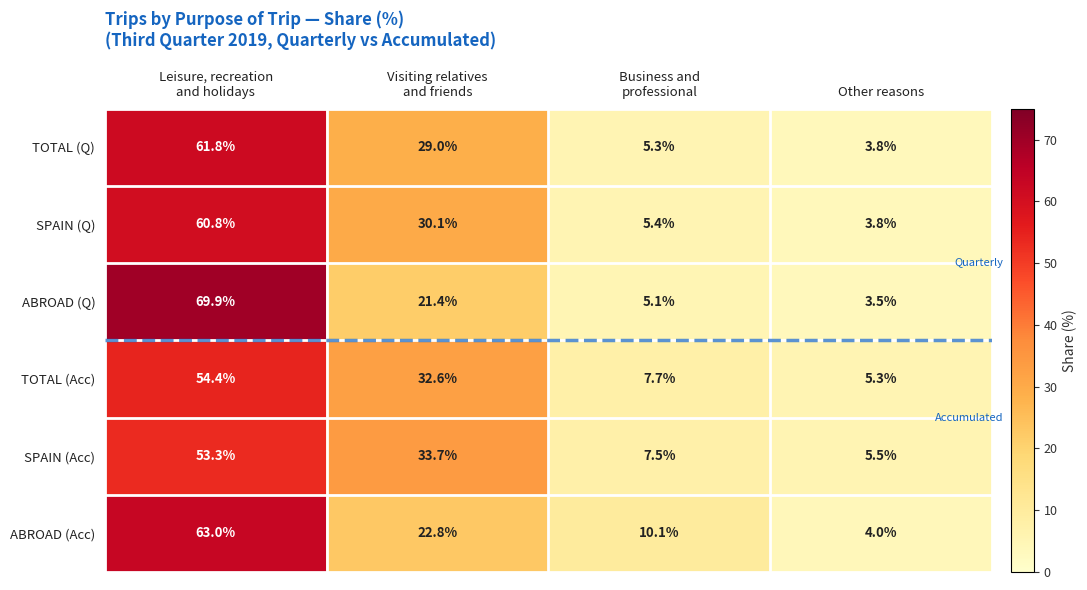

At how many categories does at least one series exceed 14?

2